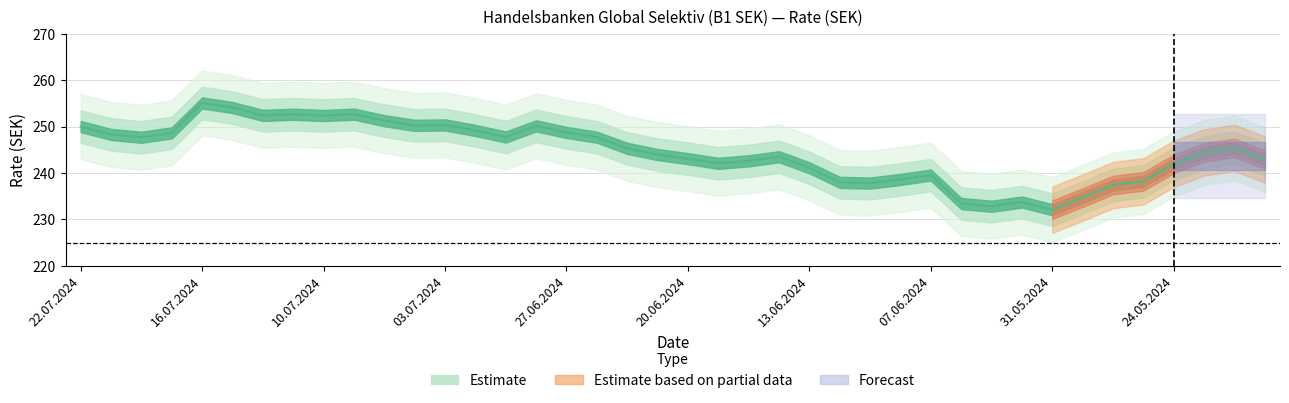

Where is the first local maximum?

16.07.2024